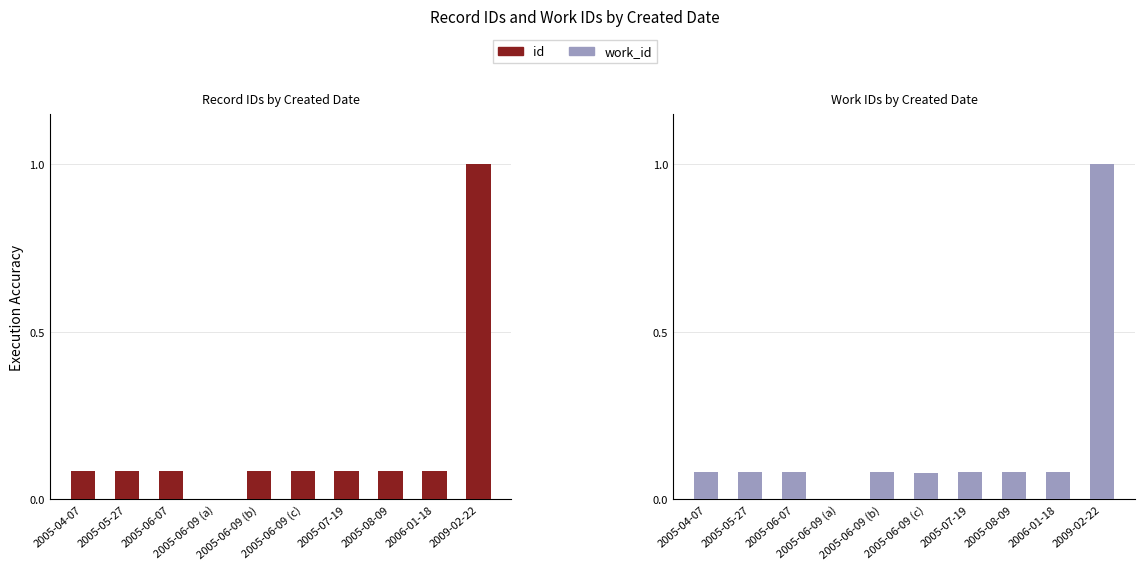

Reading left to right, what are all the values shown in this chart?

id: 2005-04-07=0.1	2005-05-27=0.1	2005-06-07=0.1	2005-06-09 (a)=0.0	2005-06-09 (b)=0.1	2005-06-09 (c)=0.1	2005-07-19=0.1	2005-08-09=0.1	2006-01-18=0.1	2009-02-22=1.0
work_id: 2005-04-07=0.1	2005-05-27=0.1	2005-06-07=0.1	2005-06-09 (a)=0.0	2005-06-09 (b)=0.1	2005-06-09 (c)=0.1	2005-07-19=0.1	2005-08-09=0.1	2006-01-18=0.1	2009-02-22=1.0